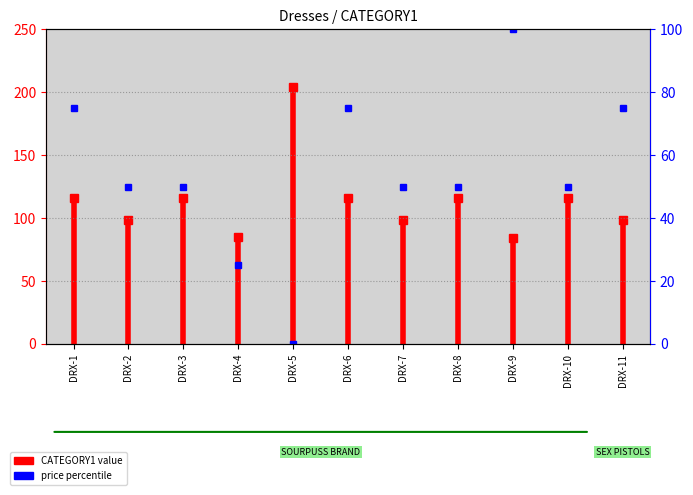

The chart shows a value of 60 at DRX-1. True or false?

False